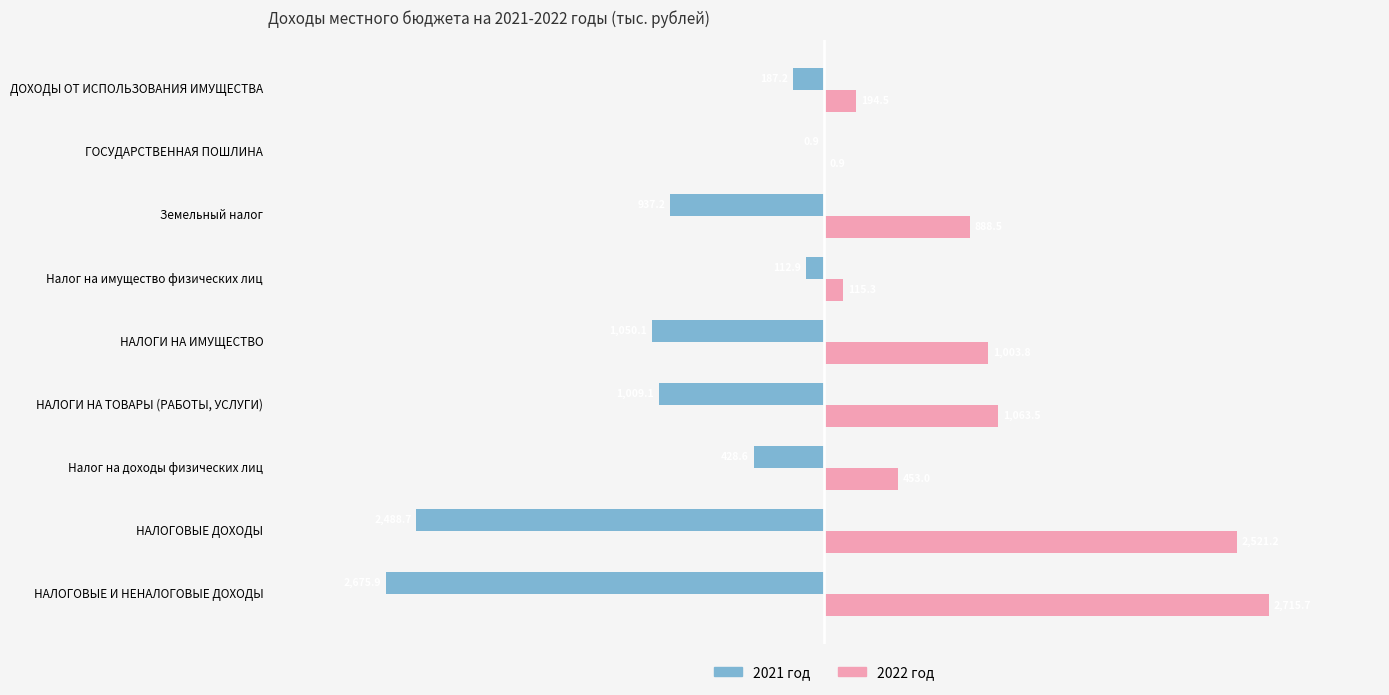

Which series has the largest total across all categories?

2022 год